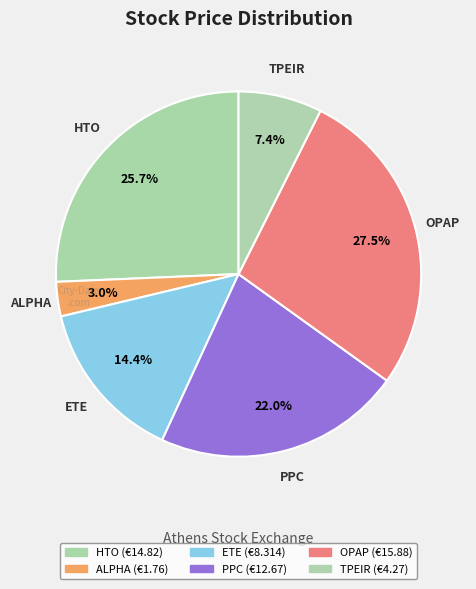

What is the ratio of the value at OPAP to the value at TPEIR?

3.7